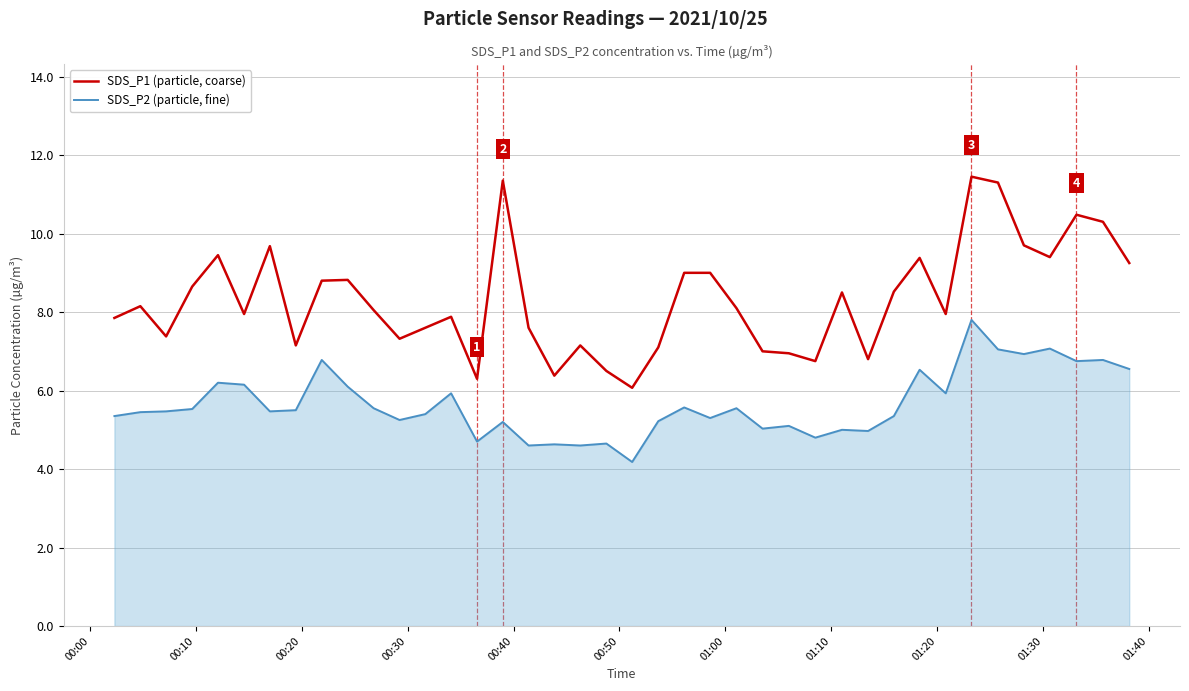

True or false: SDS_P1 (particle, coarse) and SDS_P2 (particle, fine) intersect in this chart.

False